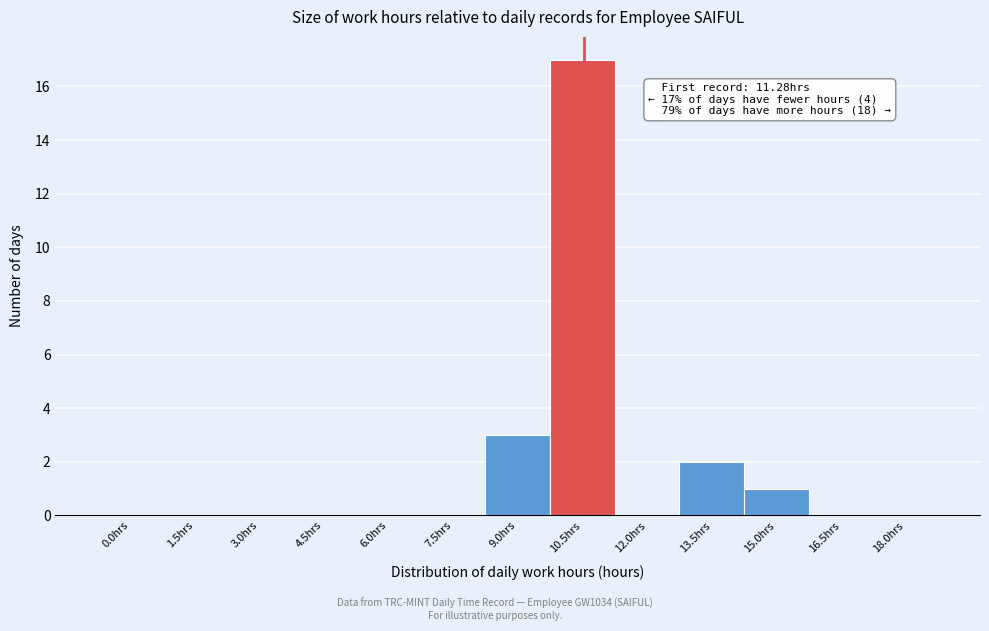

Reading left to right, list all the values displayed in this chart.

0.0hrs=0	1.5hrs=0	3.0hrs=0	4.5hrs=0	6.0hrs=0	7.5hrs=0	9.0hrs=3	10.5hrs=17	12.0hrs=0	13.5hrs=2	15.0hrs=1	16.5hrs=0	18.0hrs=0